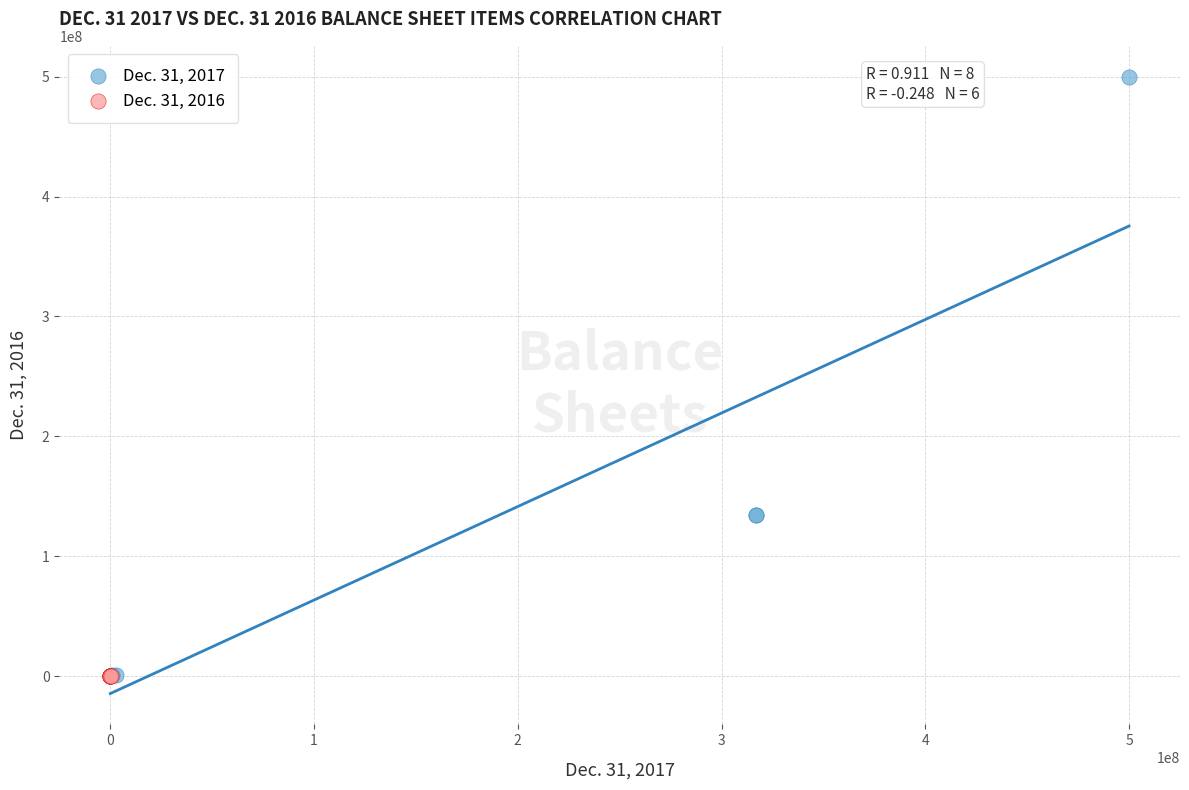

Which series reaches the maximum Y coordinate?

Dec. 31, 2017